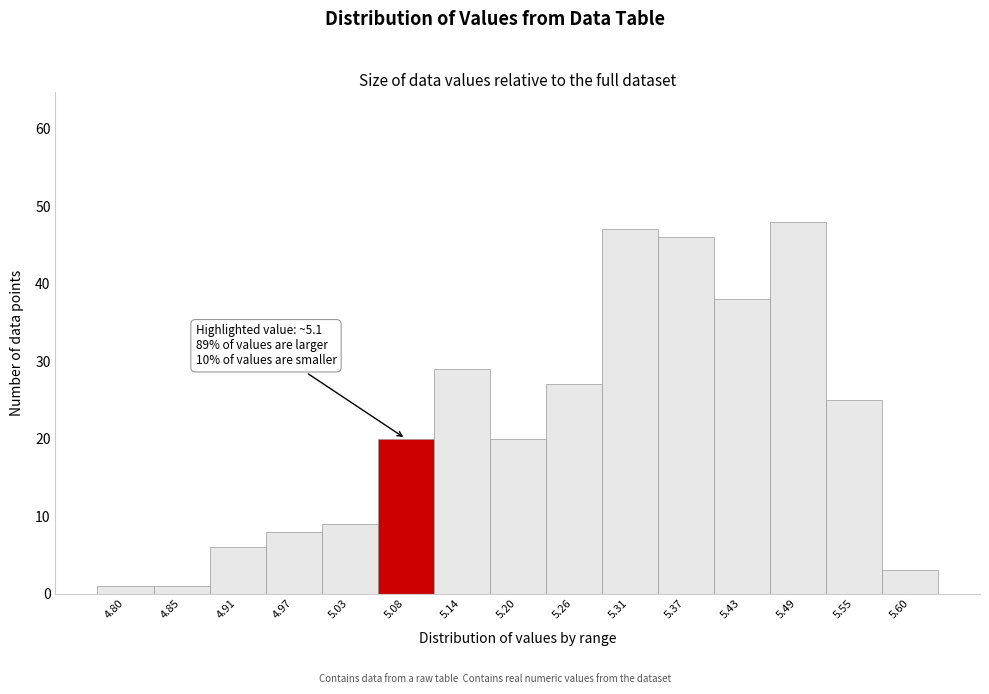

Reading left to right, list all the values displayed in this chart.

1	1	6	8	9	20	29	20	27	47	46	38	48	25	3